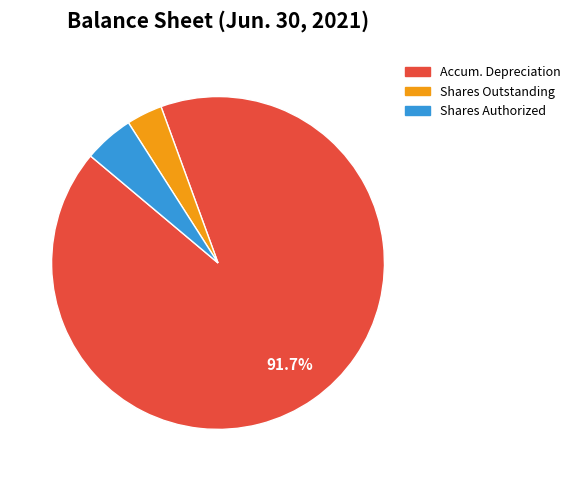

Is there any slice that represents more than half of the pie?

Yes